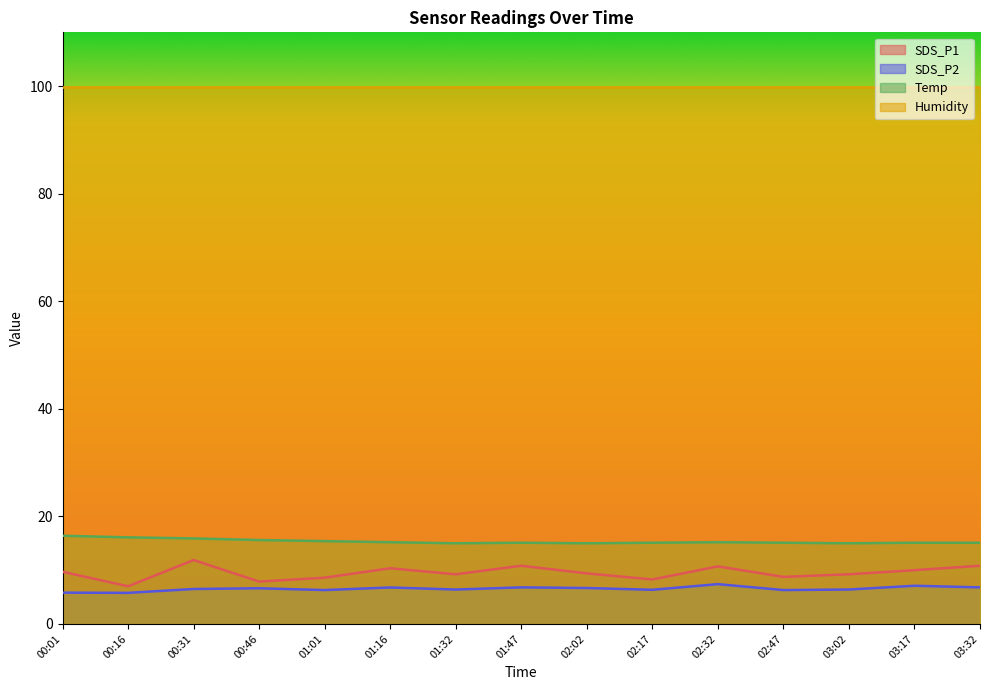

Does the chart display data point markers on the line(s)?

No